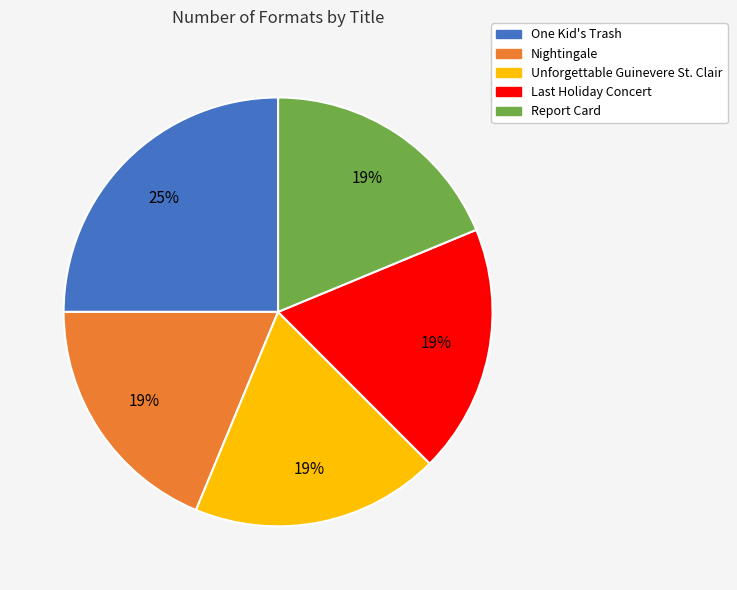

Count the number of slices in the pie.

5